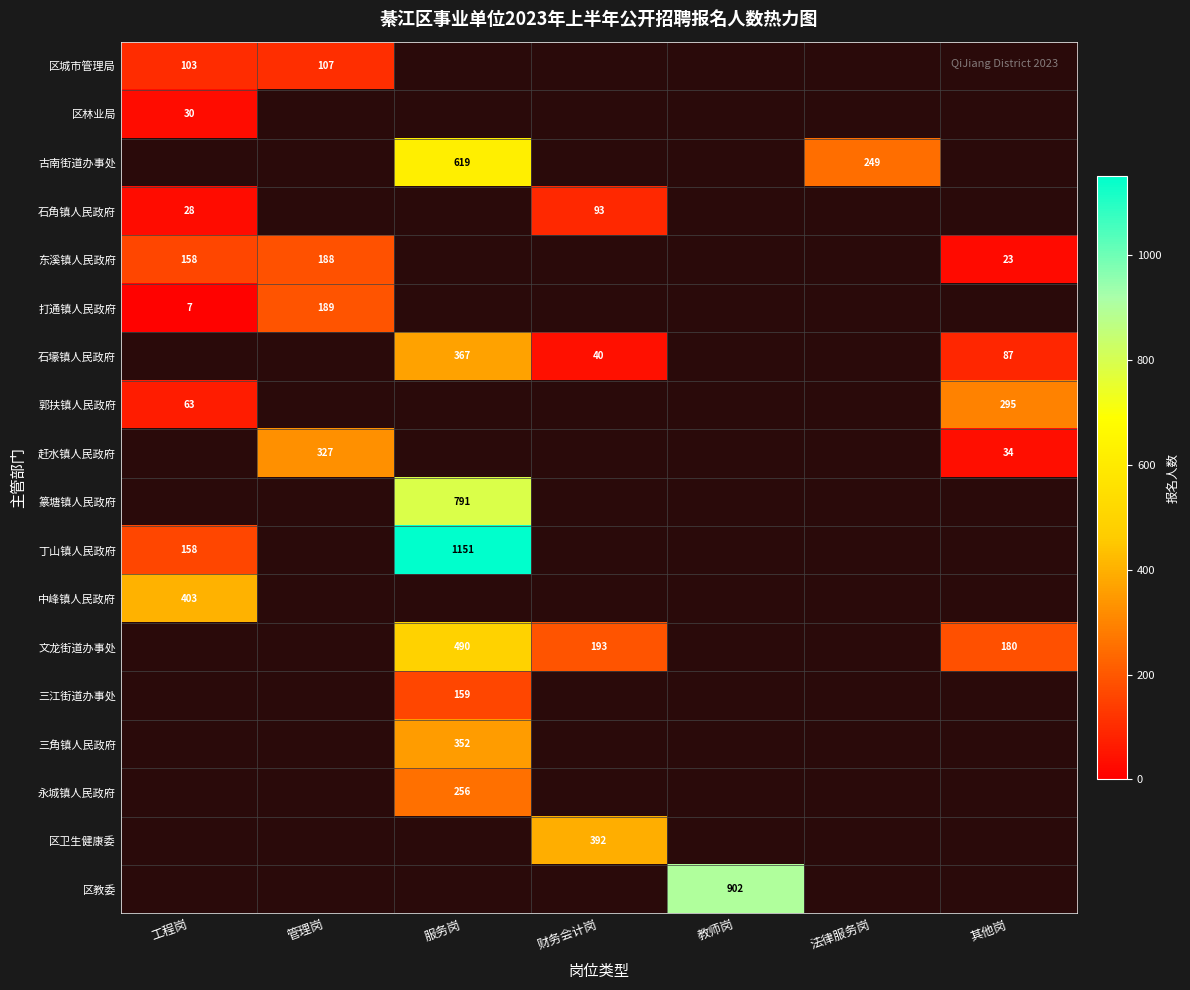

True or false: 赶水镇人民政府 has a value of 327 at 管理岗.

True